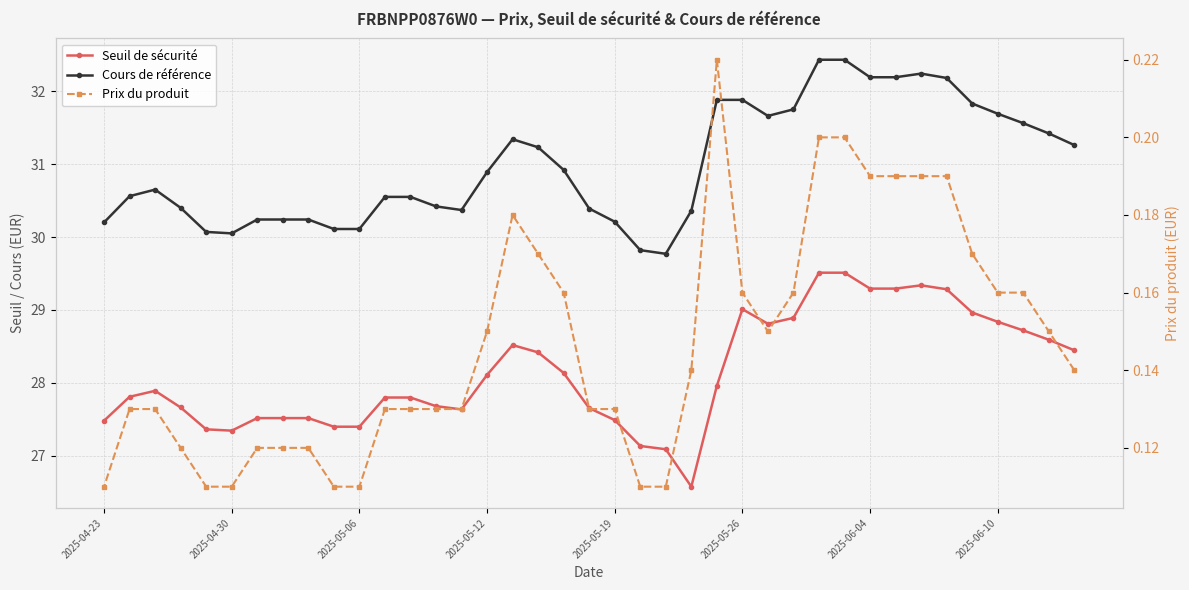

At how many categories does at least one series exceed 0?

39